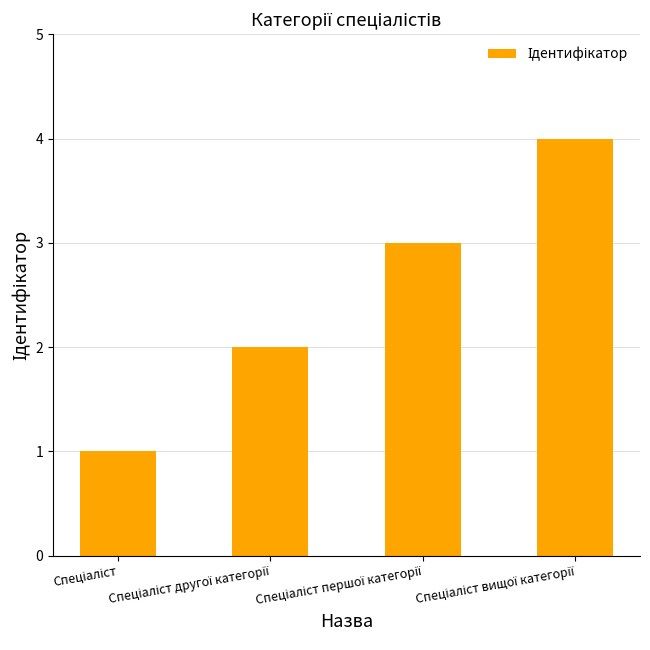

Reading left to right, what are all the values shown in this chart?

1	2	3	4